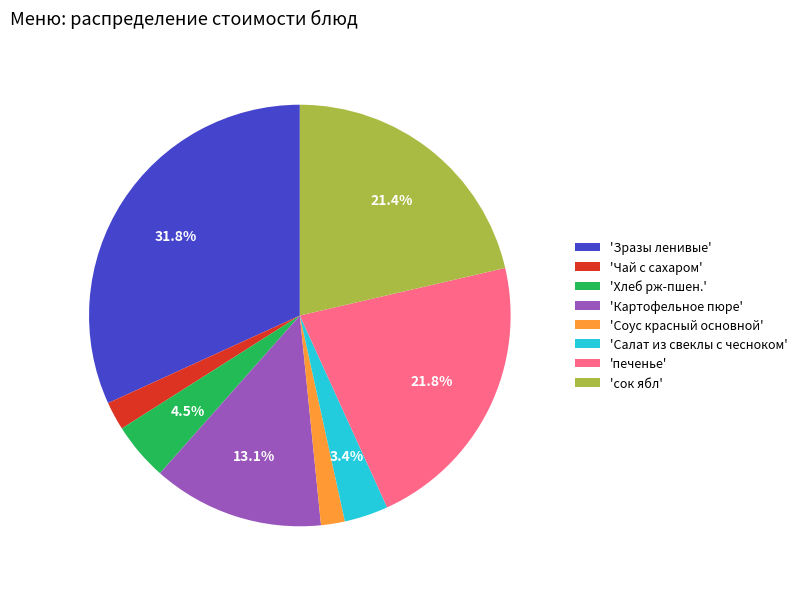

What is the largest slice in the pie chart?

'Зразы ленивые'